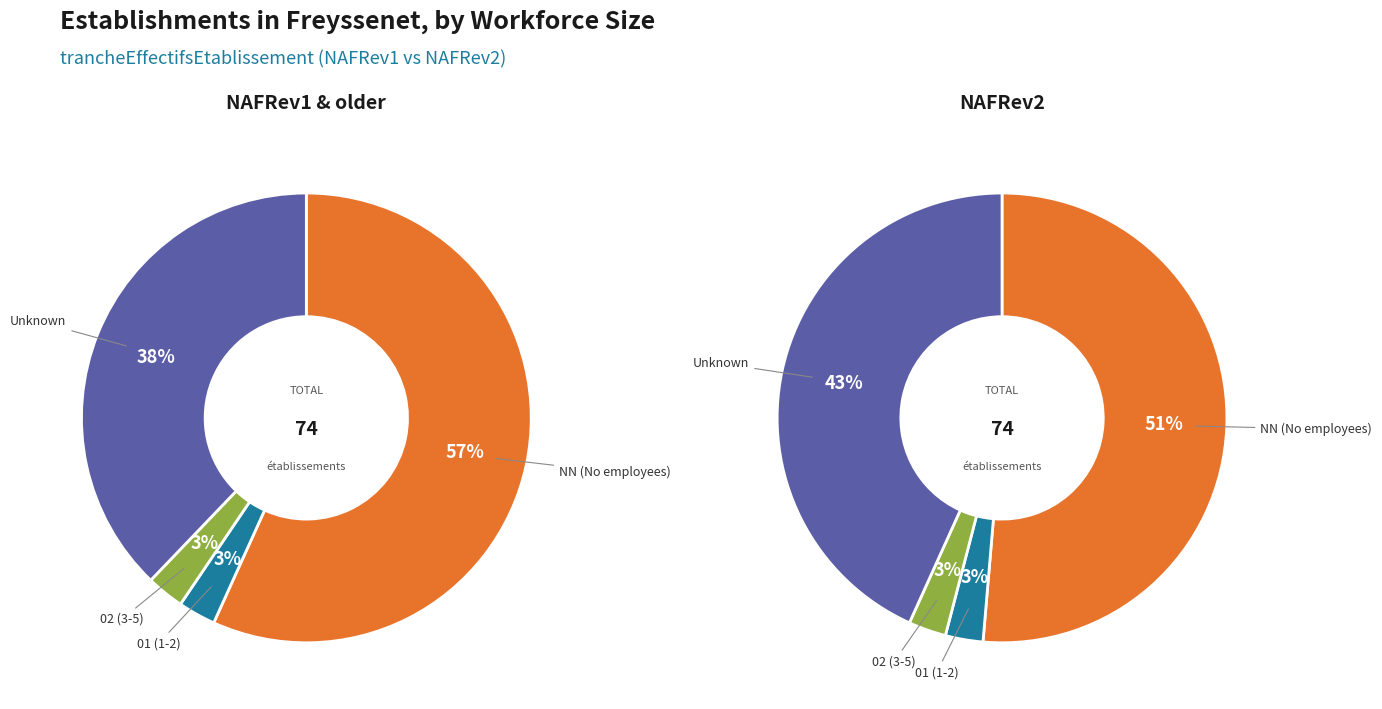

To the nearest percent, what portion does 01 represent?

3%